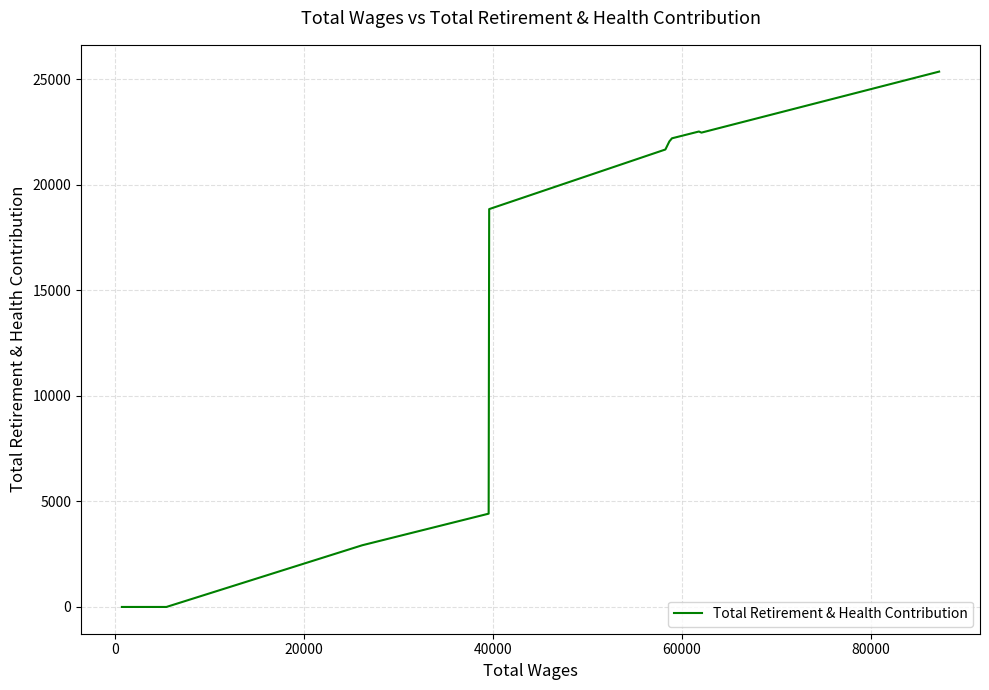

What is the sum of all values?

162425